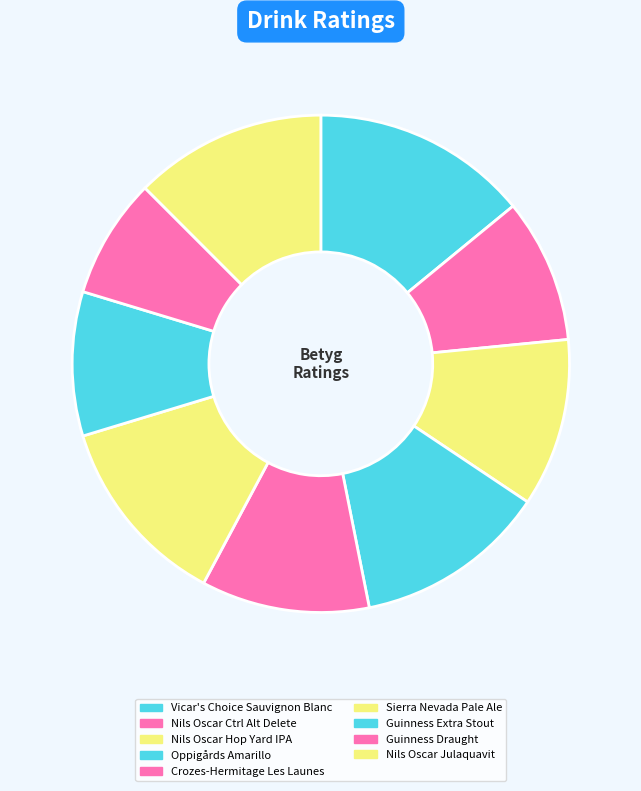

To the nearest percent, what is the difference between the largest and smallest slice percentages?

6%